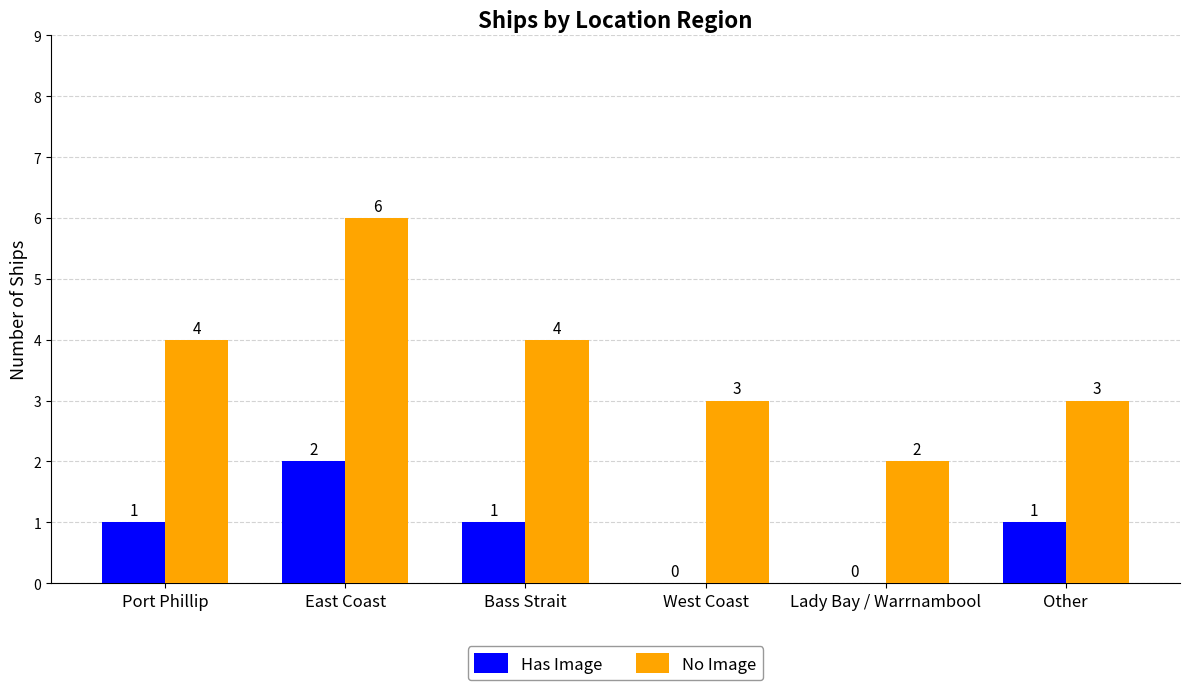

Are the bars grouped side by side (vs. stacked)?

Yes